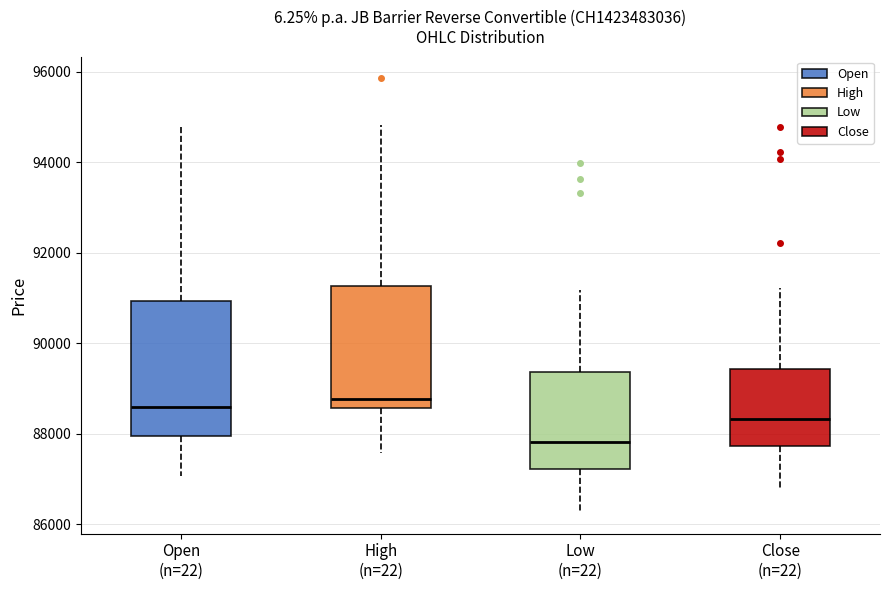

Where does the upper whisker of the box for Open (n=22) end on the y-axis? The values are not printed on the chart, so give them approximately, as read against the axis.

94800